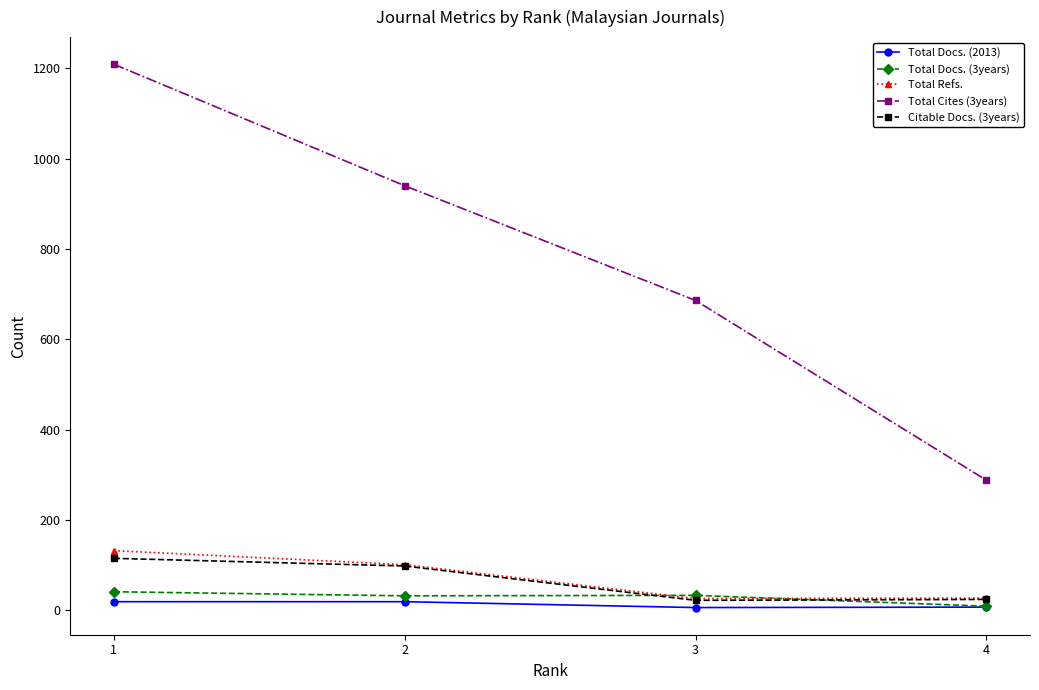

Which series has the widest spread of values?

Total Cites (3years)